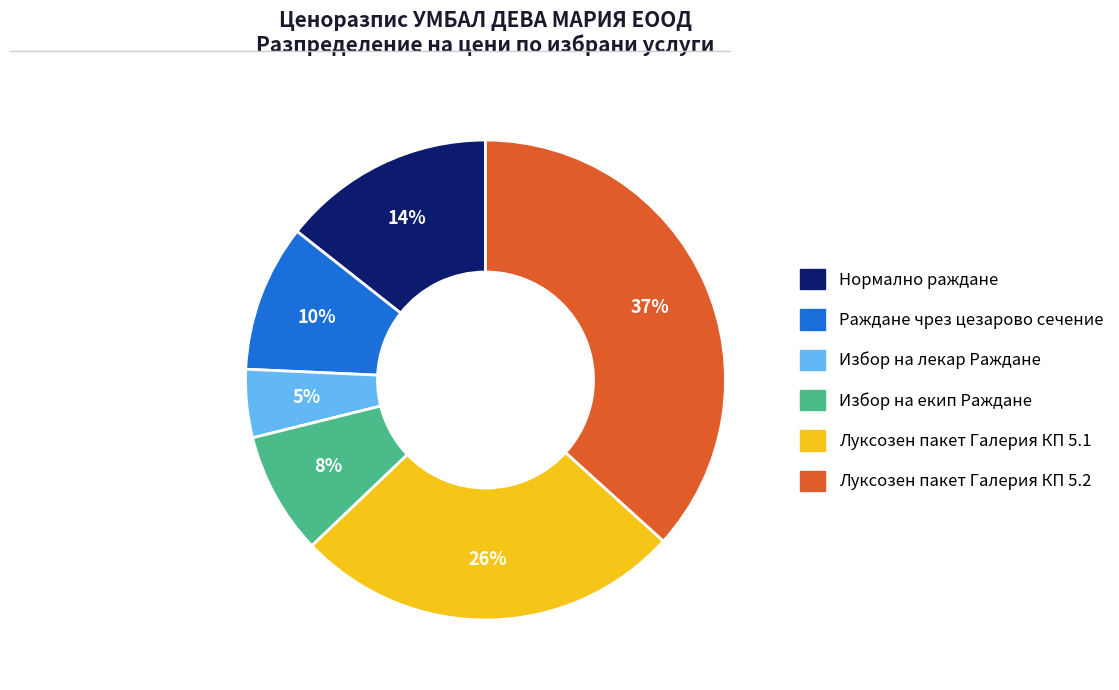

Combined, do Нормално раждане and Раждане чрез цезарово сечение account for over 50%?

No